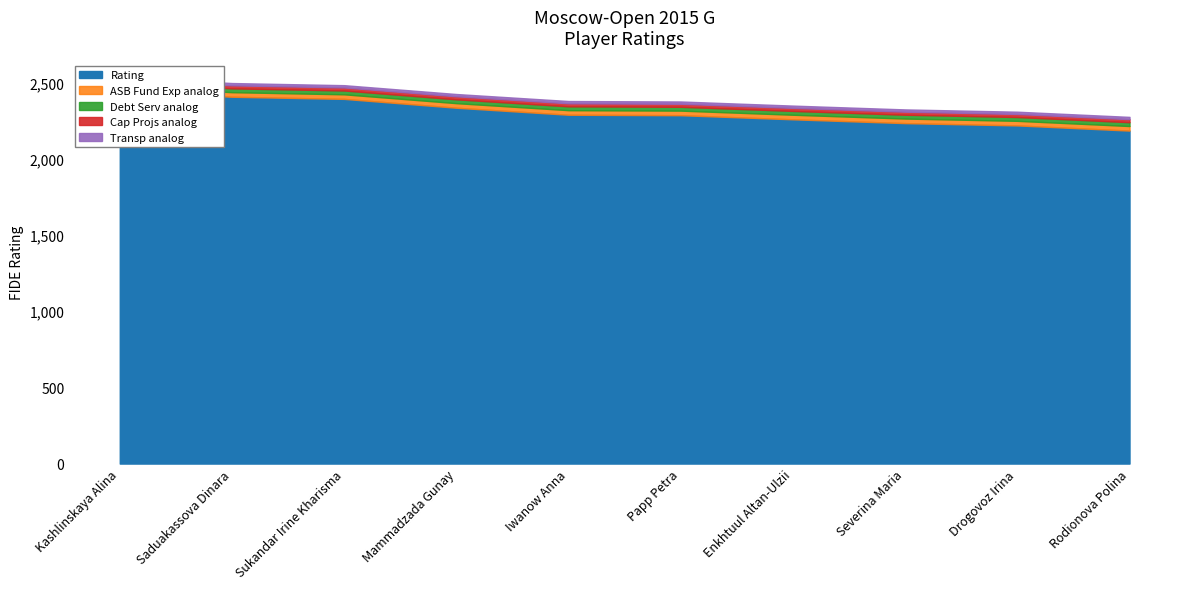

What is the change in value from Kashlinskaya Alina to Enkhtuul Altan-Ulzii?

-186